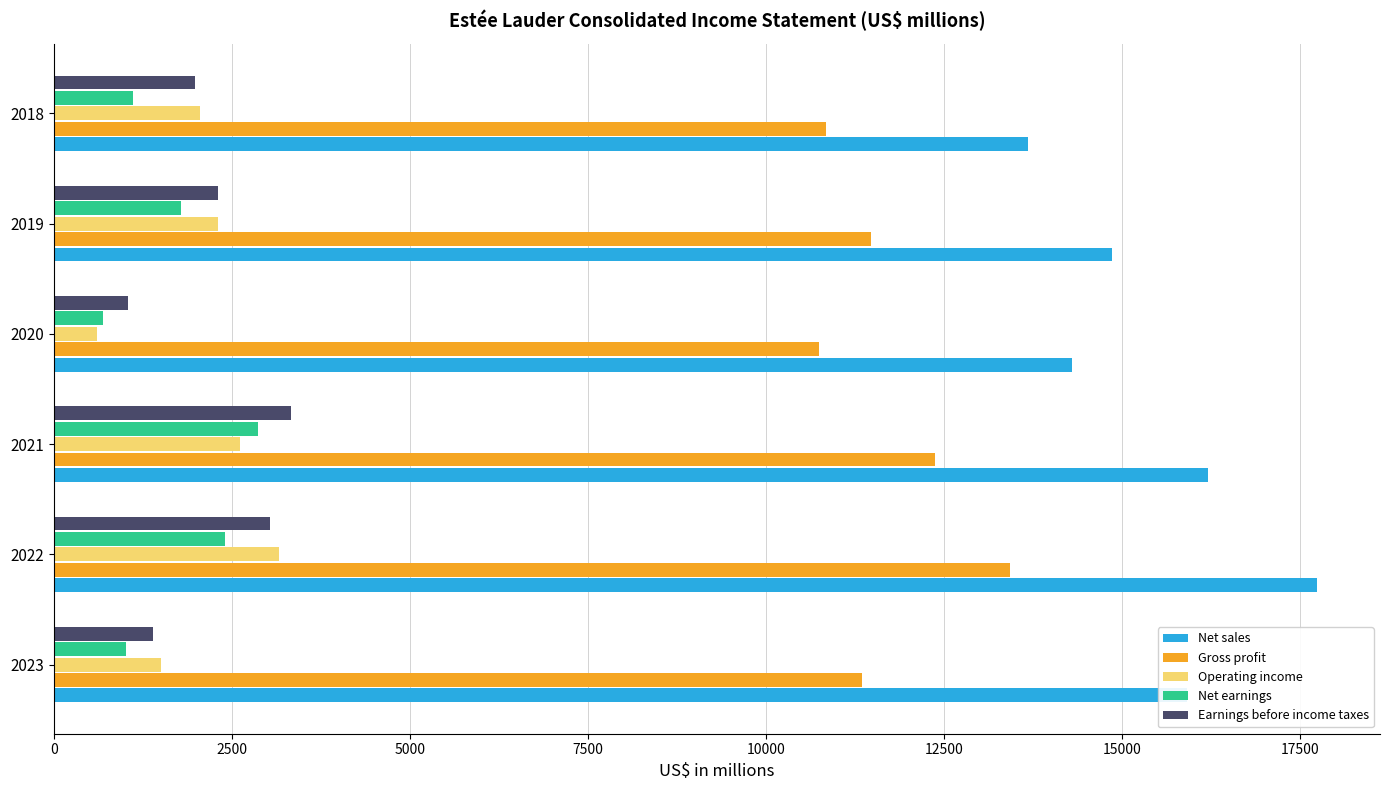

The Net earnings series shows 227 at 2018. True or false?

False